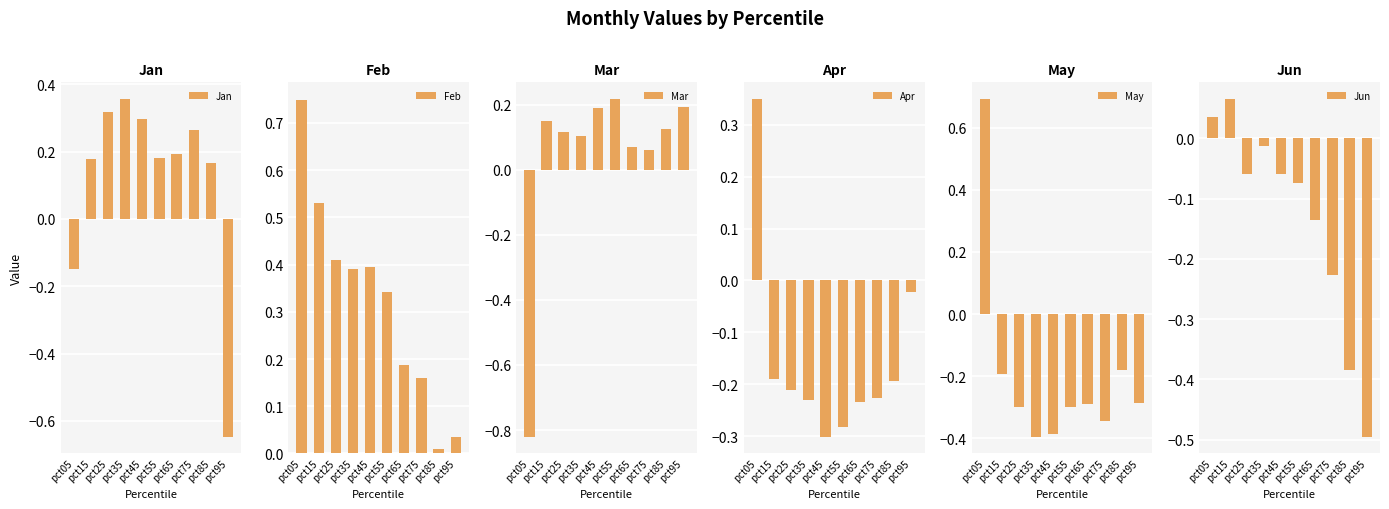

How many data points in May are less than 0?

9